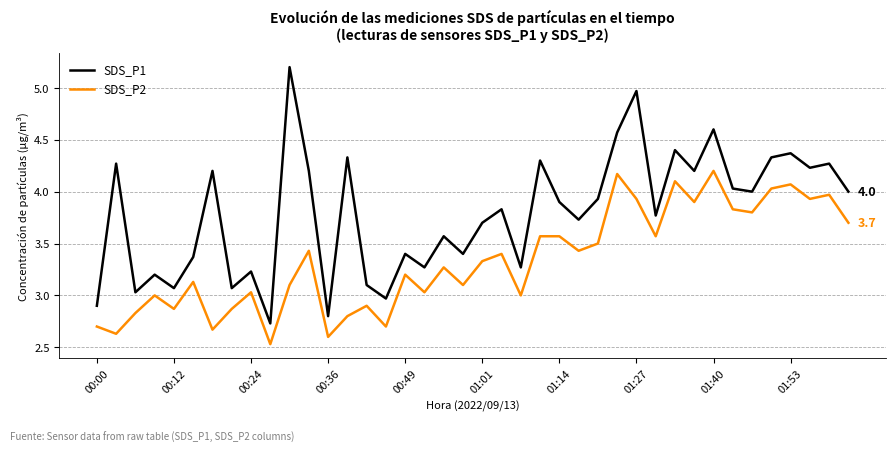

Which series has the largest range (max minus min)?

SDS_P1